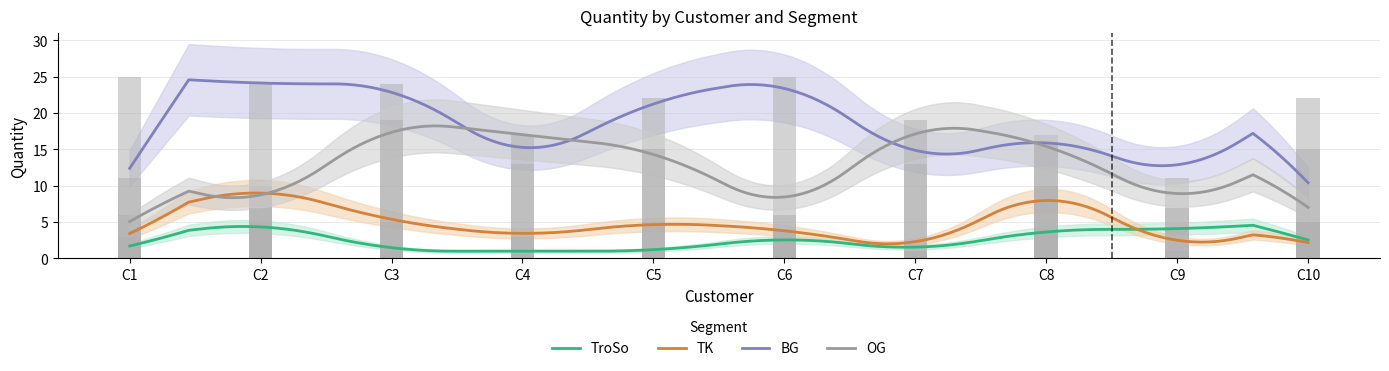

What value does the OG series have at C8, to the nearest 10?

20